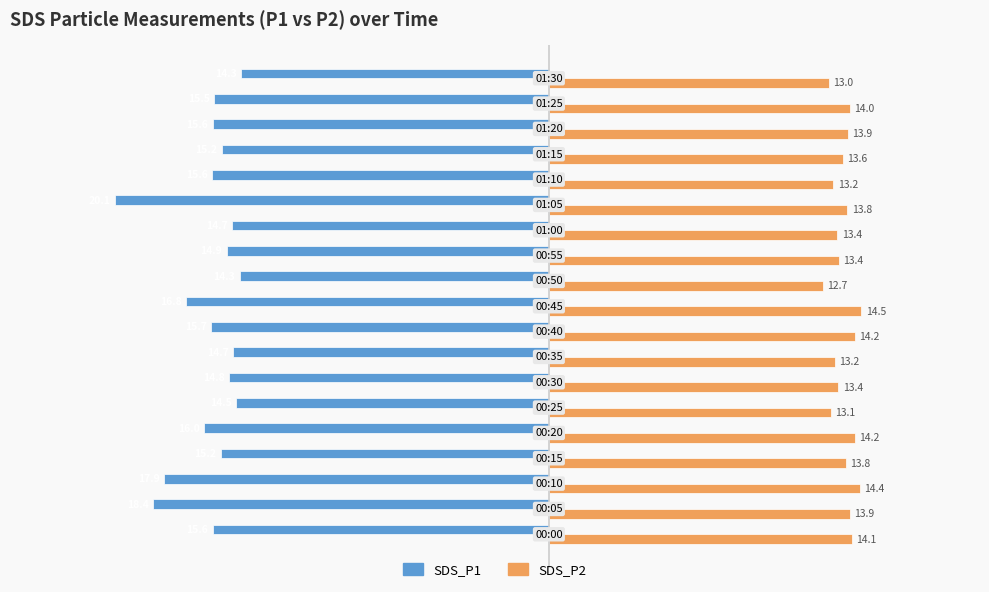

Which series has the widest spread of values?

SDS_P1